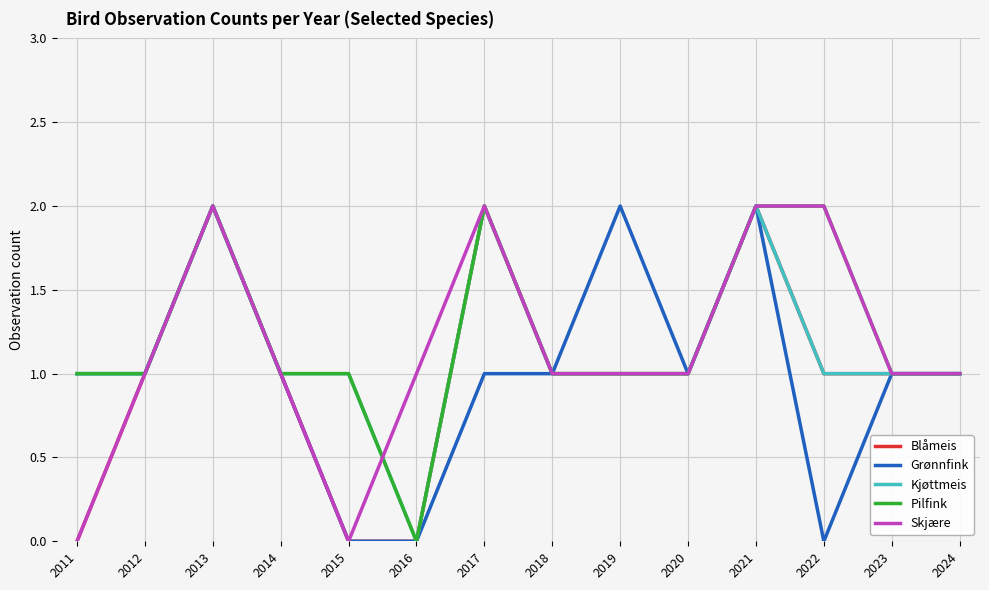

True or false: Kjøttmeis has a value of 1 at 2011.

True